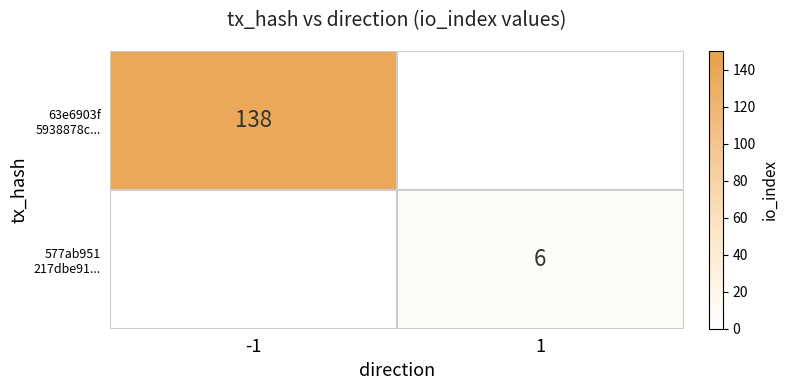

What is the approximate value of 63e6903f 5938878c... at -1?

138.0